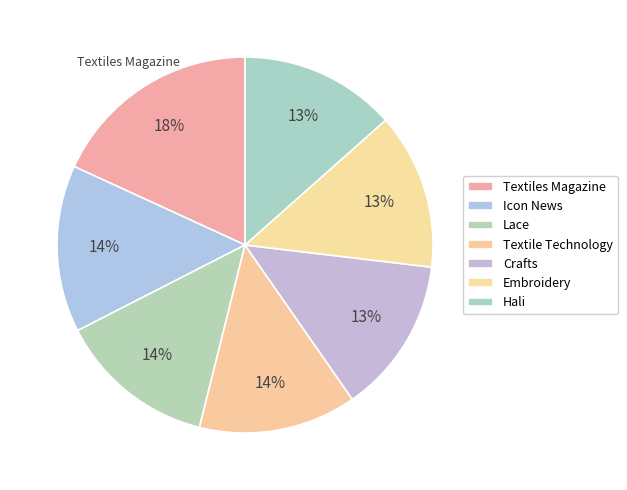

Count the number of slices in the pie.

7